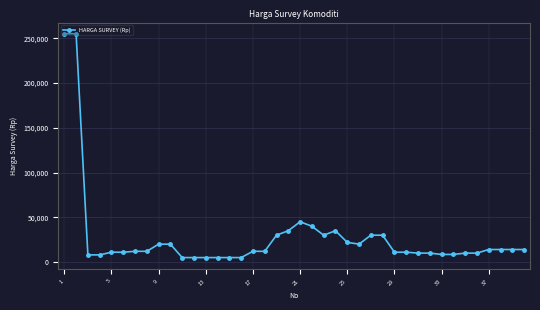

What is the greatest value displayed?

255000